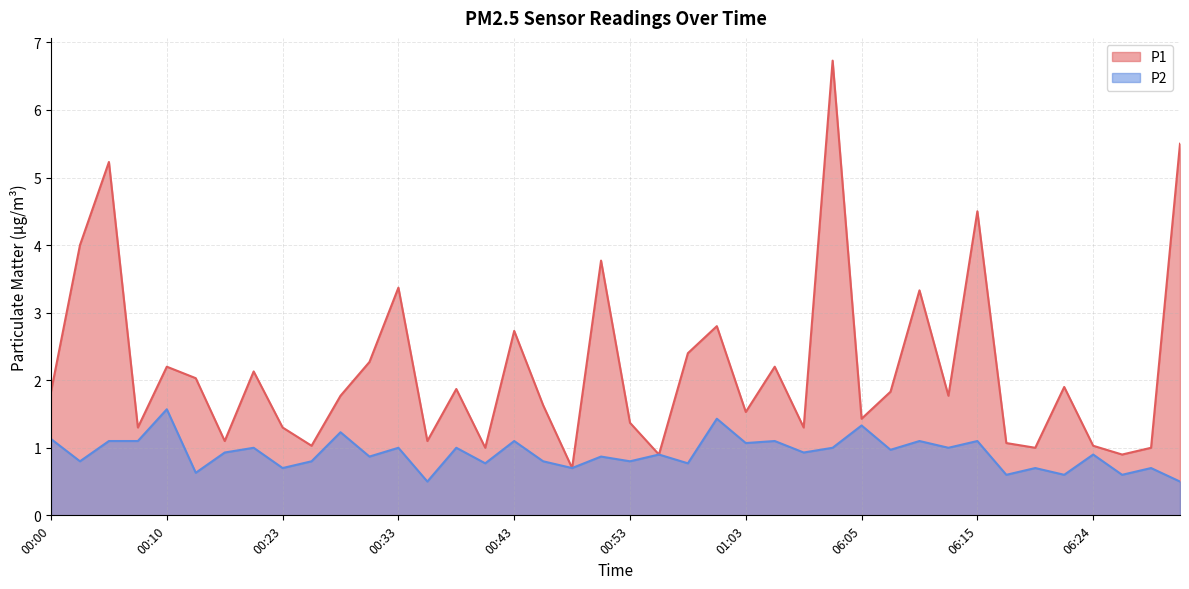

List the series in order of their peak value, lowest first.

P2, P1